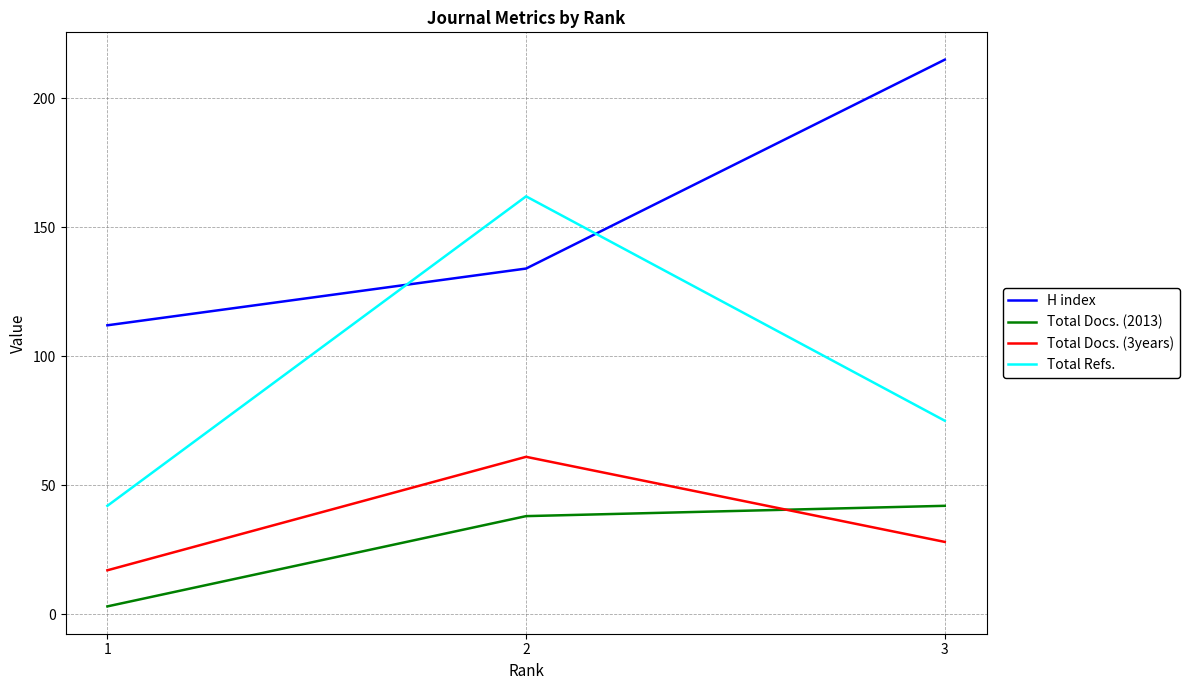

How many Total Docs. (2013) values are between 3 and 42?

3